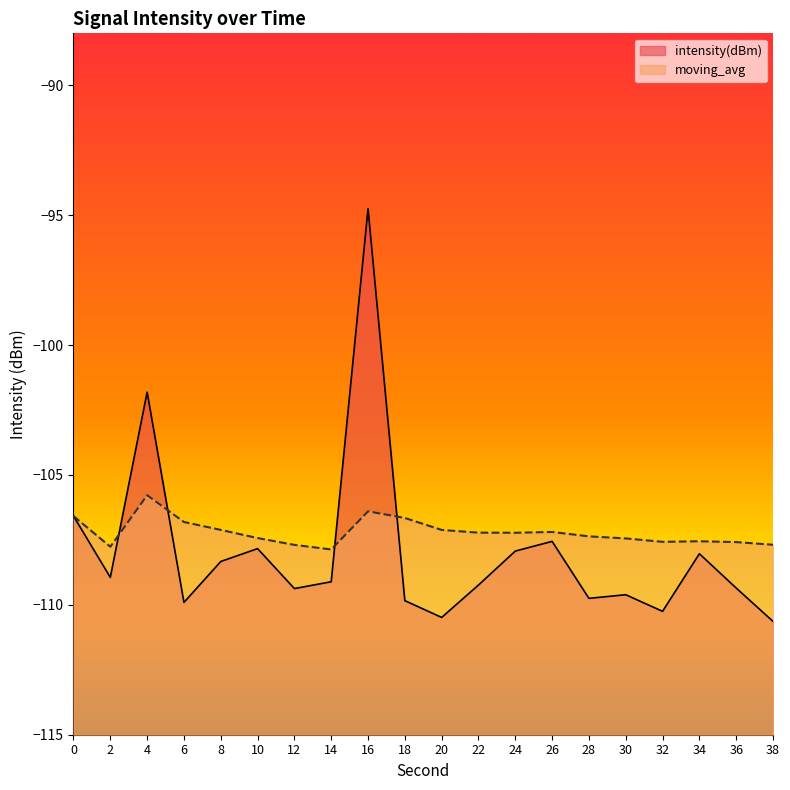

What is the minimum value shown in the chart?

-110.6